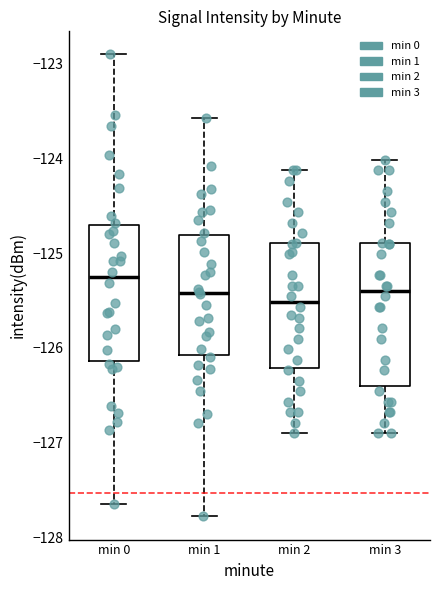

Reading left to right, read every box against the y-axis: the position of its median line, the range the box covers, and the ends of its whiskers. The values are not printed on the chart, so give them approximately, as read against the axis.

min 0: median -125.3, box -126.1 to -124.7, whiskers -127.7 to -122.9
min 1: median -125.4, box -126.1 to -124.8, whiskers -127.8 to -123.6
min 2: median -125.5, box -126.2 to -124.9, whiskers -126.9 to -124.1
min 3: median -125.4, box -126.4 to -124.9, whiskers -126.9 to -124.0